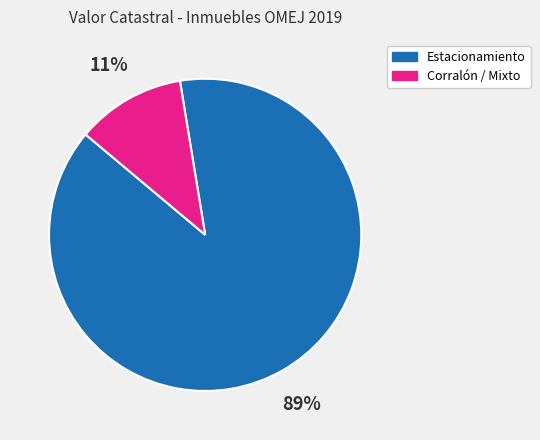

How many slices are in this pie chart?

2